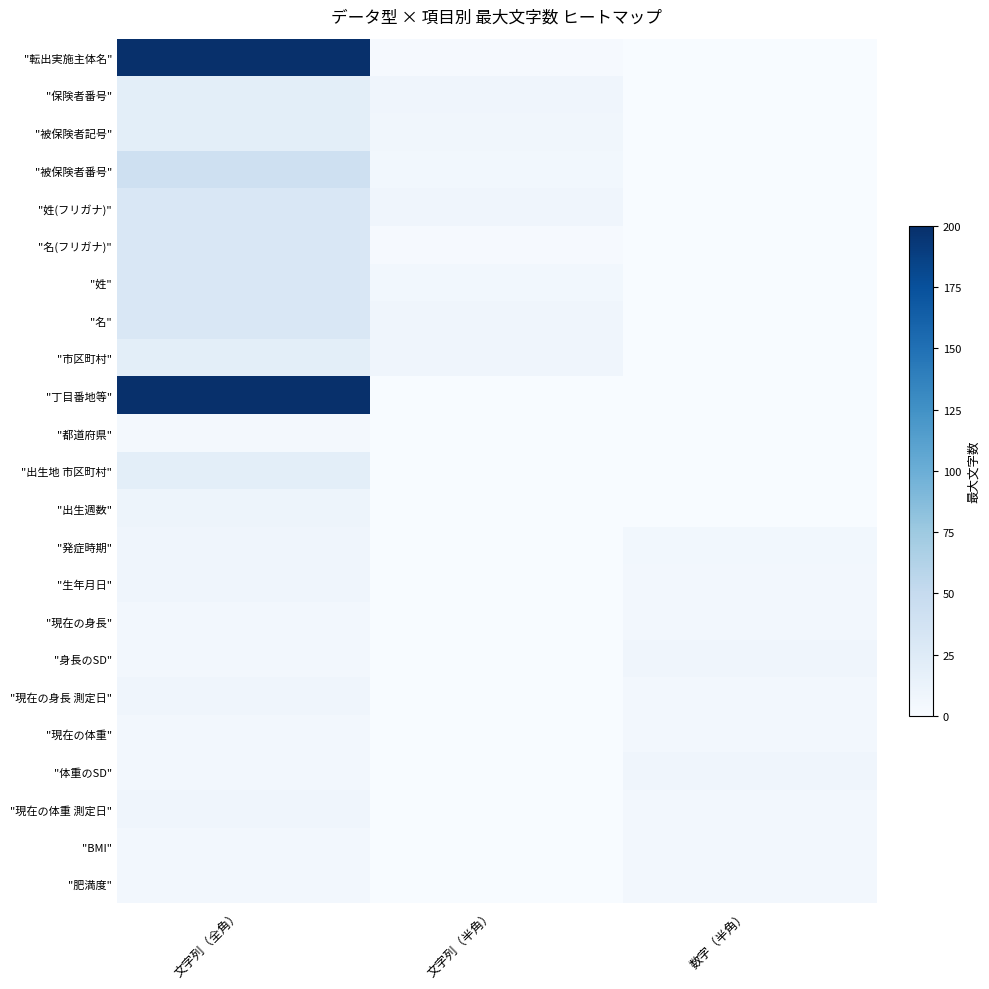

Reading left to right, extract all data points from this chart.

"転出実施主体名": 文字列（全角）=200	文字列（半角）=2	数字（半角）=0
"保険者番号": 文字列（全角）=20	文字列（半角）=8	数字（半角）=0
"被保険者記号": 文字列（全角）=20	文字列（半角）=7	数字（半角）=0
"被保険者番号": 文字列（全角）=42	文字列（半角）=6	数字（半角）=0
"姓(フリガナ)": 文字列（全角）=30	文字列（半角）=8	数字（半角）=0
"名(フリガナ)": 文字列（全角）=30	文字列（半角）=2	数字（半角）=0
"姓": 文字列（全角）=30	文字列（半角）=6	数字（半角）=0
"名": 文字列（全角）=30	文字列（半角）=8	数字（半角）=0
"市区町村": 文字列（全角）=20	文字列（半角）=8	数字（半角）=0
"丁目番地等": 文字列（全角）=200	文字列（半角）=0	数字（半角）=0
"都道府県": 文字列（全角）=4	文字列（半角）=0	数字（半角）=0
"出生地 市区町村": 文字列（全角）=20	文字列（半角）=0	数字（半角）=0
"出生週数": 文字列（全角）=10	文字列（半角）=0	数字（半角）=0
"発症時期": 文字列（全角）=8	文字列（半角）=0	数字（半角）=6
"生年月日": 文字列（全角）=8	文字列（半角）=0	数字（半角）=5
"現在の身長": 文字列（全角）=5	文字列（半角）=0	数字（半角）=5
"身長のSD": 文字列（全角）=5	文字列（半角）=0	数字（半角）=8
"現在の身長 測定日": 文字列（全角）=8	文字列（半角）=0	数字（半角）=5
"現在の体重": 文字列（全角）=5	文字列（半角）=0	数字（半角）=5
"体重のSD": 文字列（全角）=5	文字列（半角）=0	数字（半角）=8
"現在の体重 測定日": 文字列（全角）=8	文字列（半角）=0	数字（半角）=5
"BMI": 文字列（全角）=5	文字列（半角）=0	数字（半角）=5
"肥満度": 文字列（全角）=5	文字列（半角）=0	数字（半角）=5